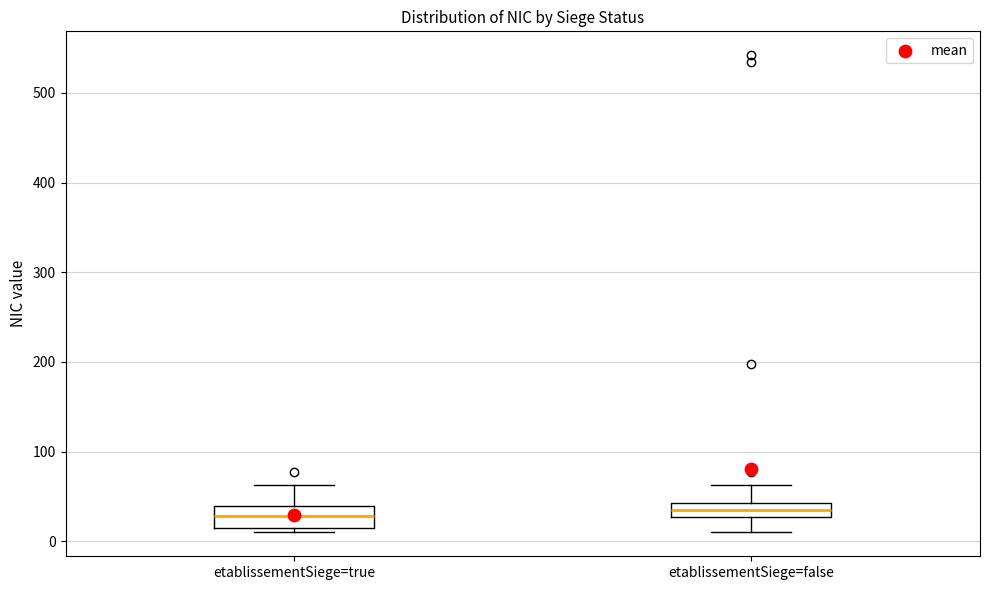

Where does the upper whisker of the box for etablissementSiege=true end on the y-axis? The values are not printed on the chart, so give them approximately, as read against the axis.

60